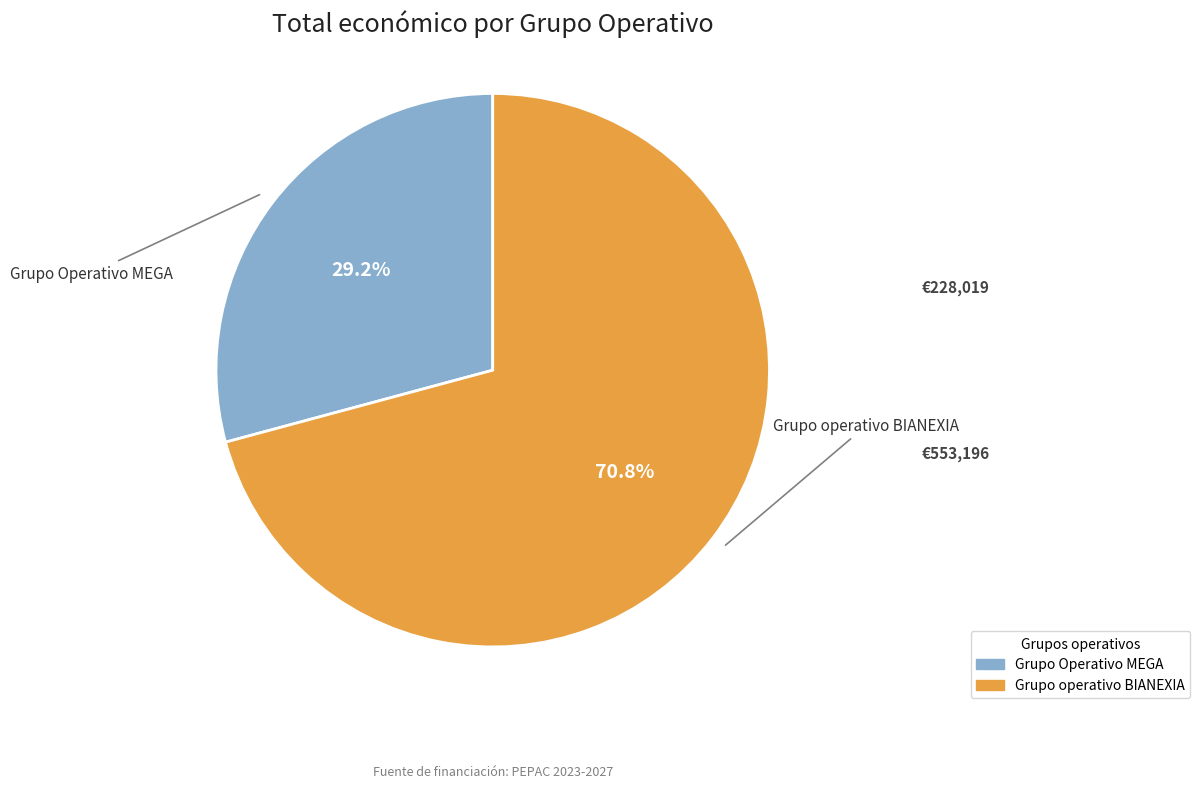

To the nearest percent, what is the difference between the Grupo operativo BIANEXIA and Grupo Operativo MEGA slice percentages?

42%